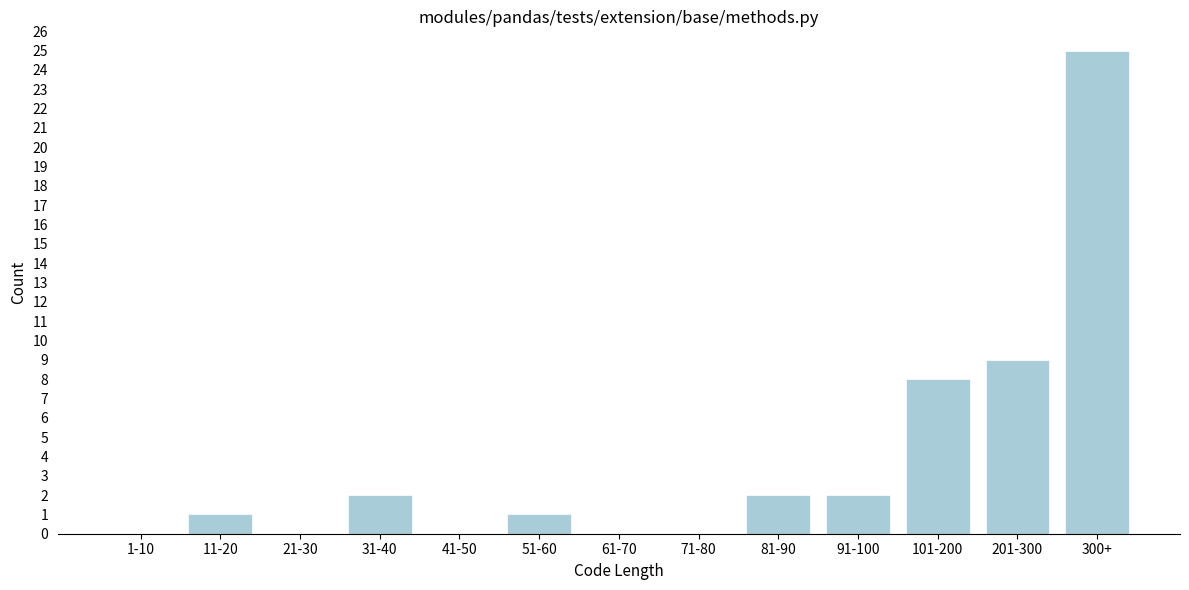

Reading left to right, extract all data points from this chart.

1-10=0	11-20=1	21-30=0	31-40=2	41-50=0	51-60=1	61-70=0	71-80=0	81-90=2	91-100=2	101-200=8	201-300=9	300+=25